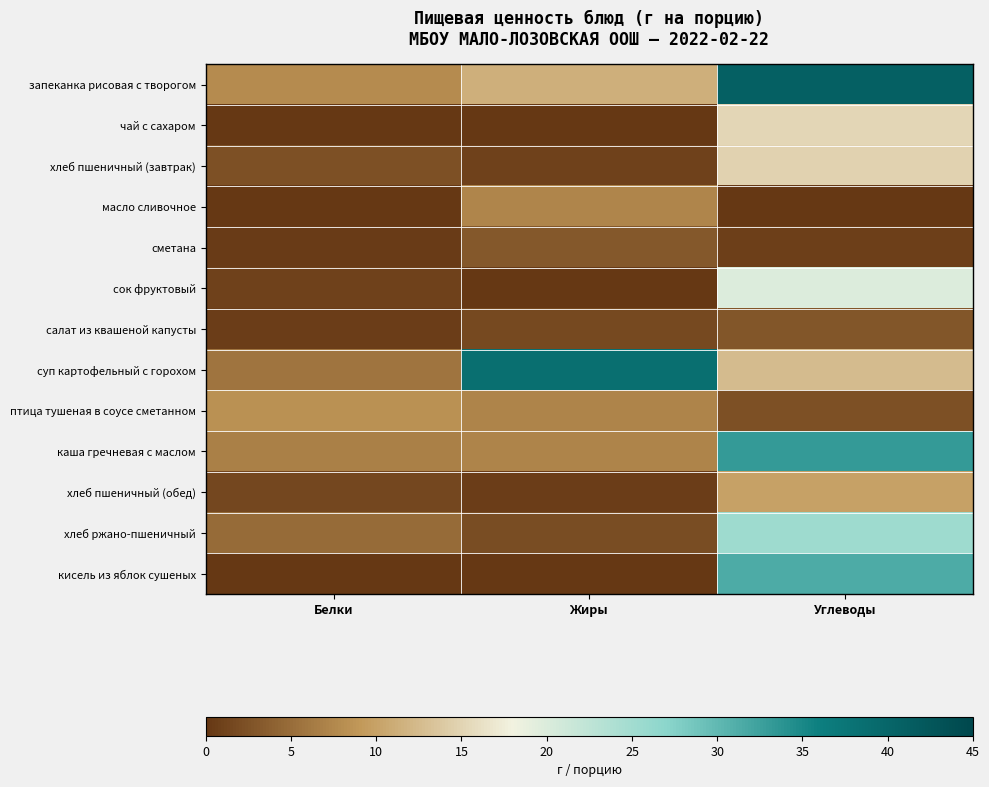

What is the total value across all series at Жиры?

79.8